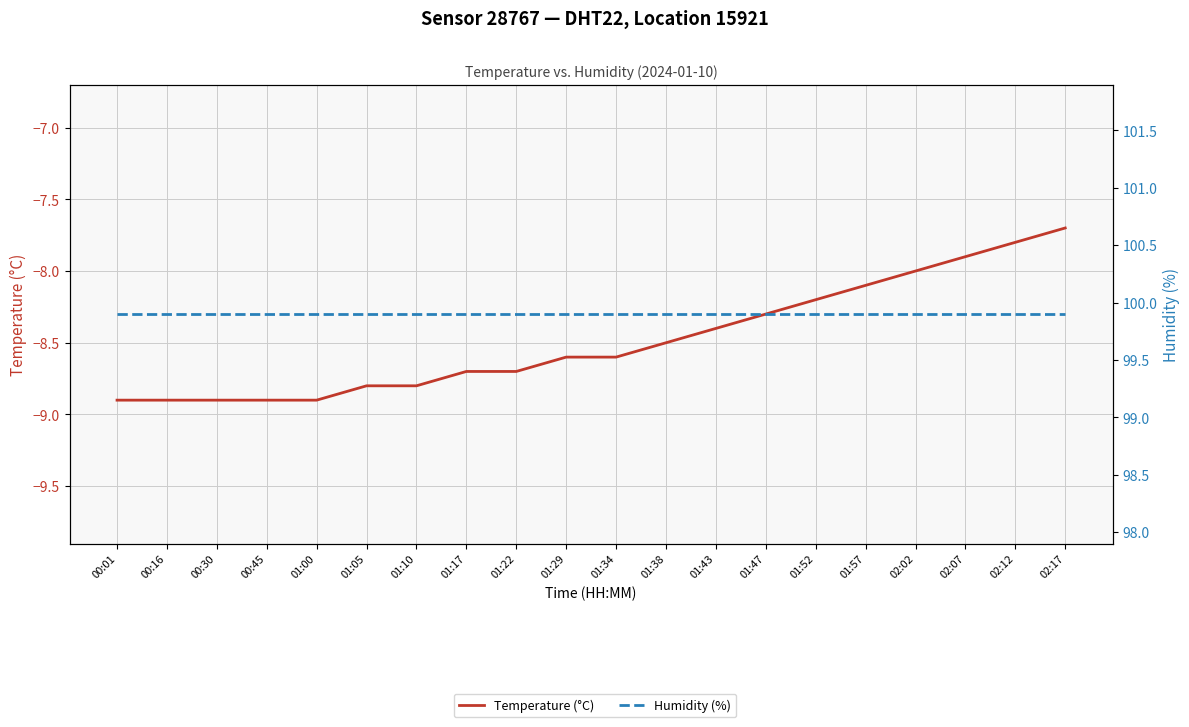

What value does the Humidity (%) series have at 01:17?

99.9